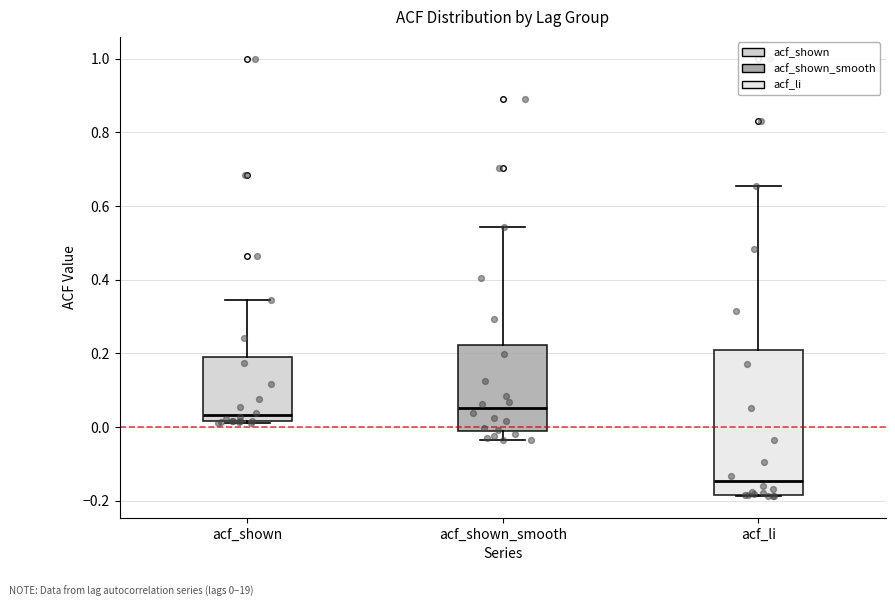

Which box is the tallest, from its lower edge to its upper edge?

acf_li